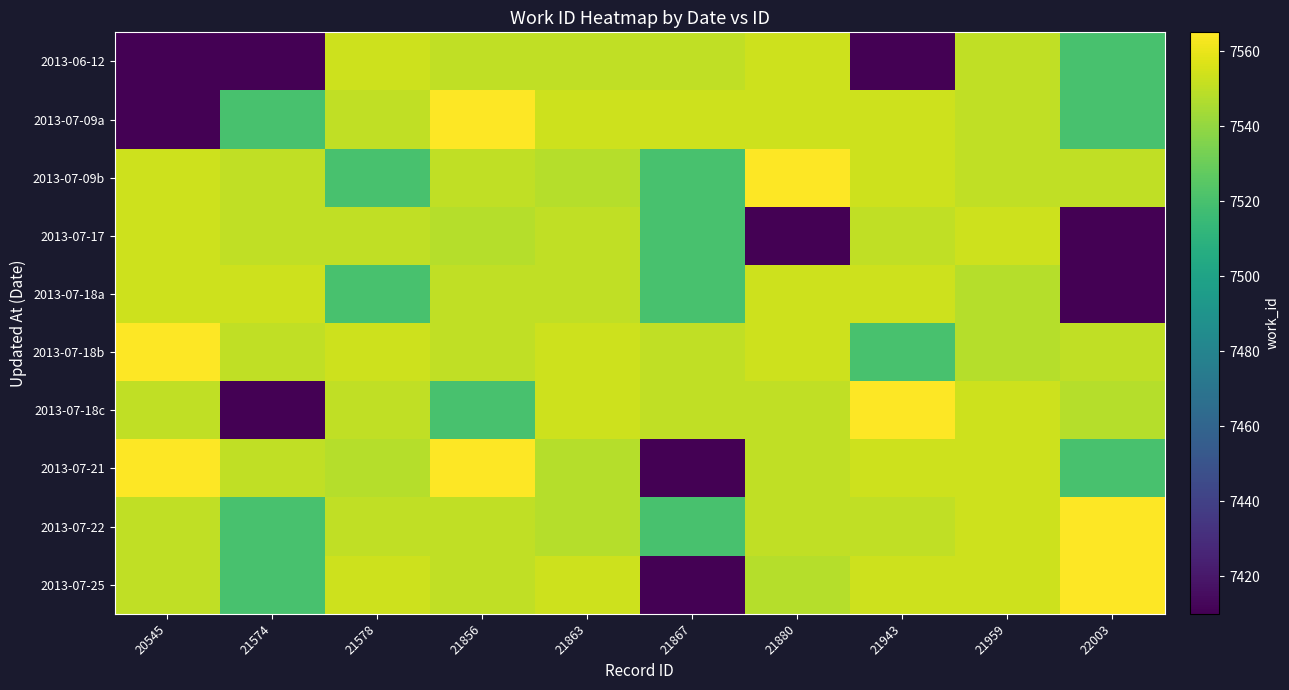

Rank the categories by 2013-07-17 value from lowest to highest.

21880, 22003, 21867, 21856, 21574, 21578, 21863, 21943, 20545, 21959